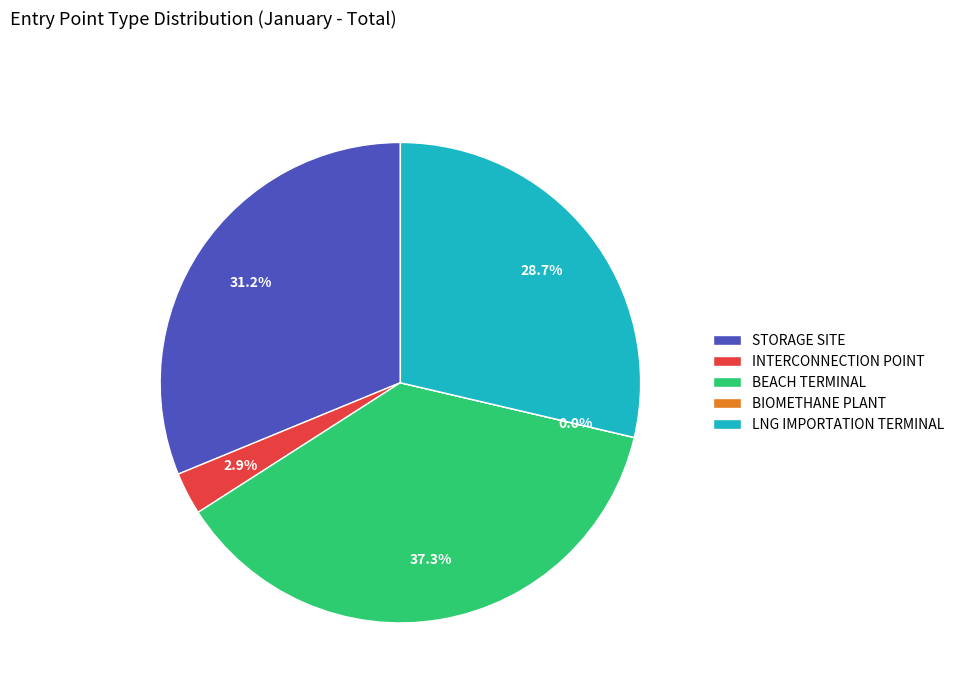

What is the largest slice in the pie chart?

BEACH TERMINAL